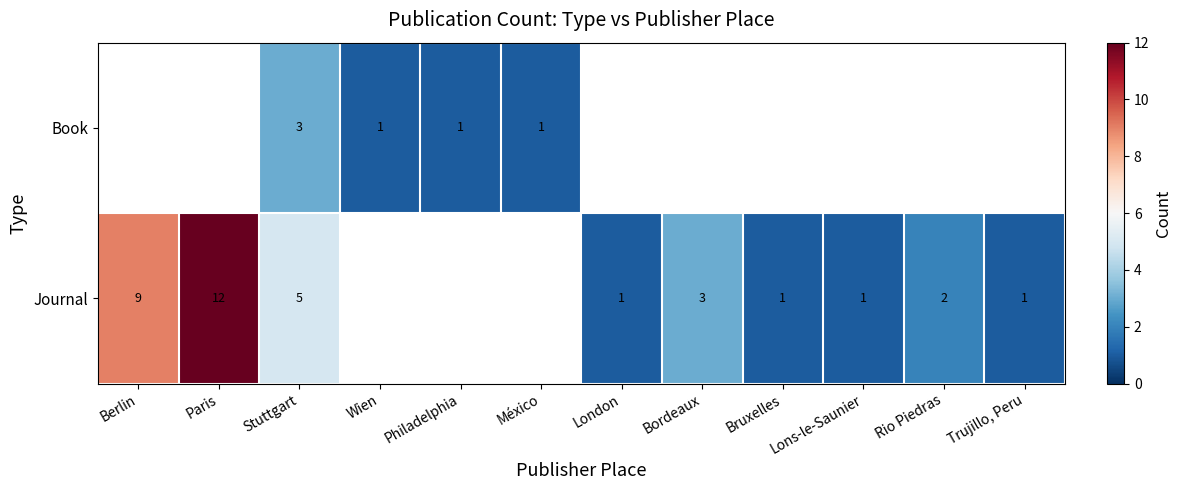

Is it true that Journal equals 12 at Paris?

True